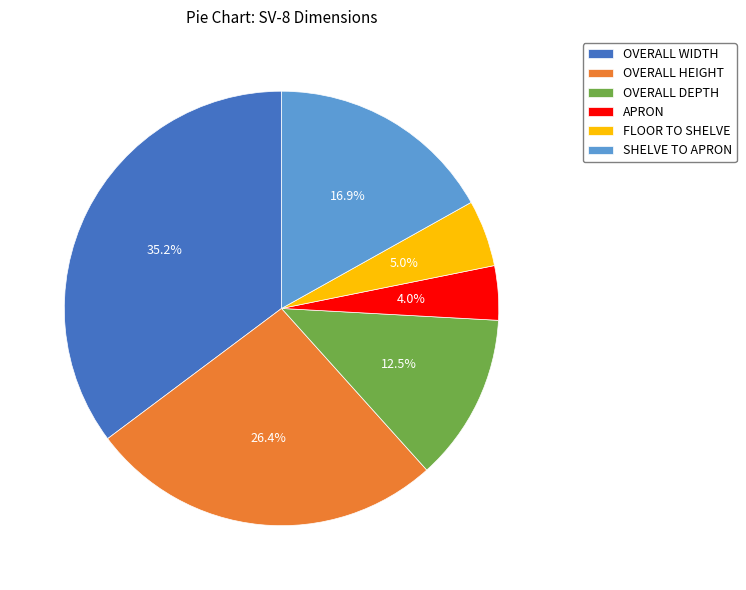

To the nearest percent, what is the difference between the FLOOR TO SHELVE and OVERALL HEIGHT slice percentages?

21%